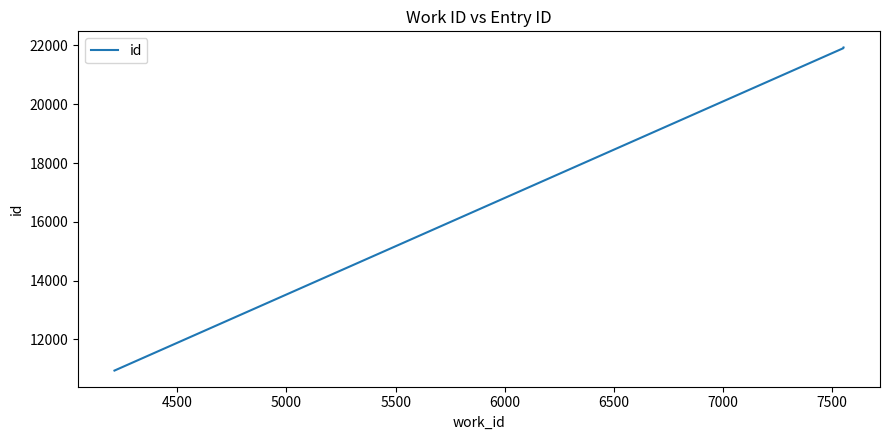

What is the sum of all values?

54778